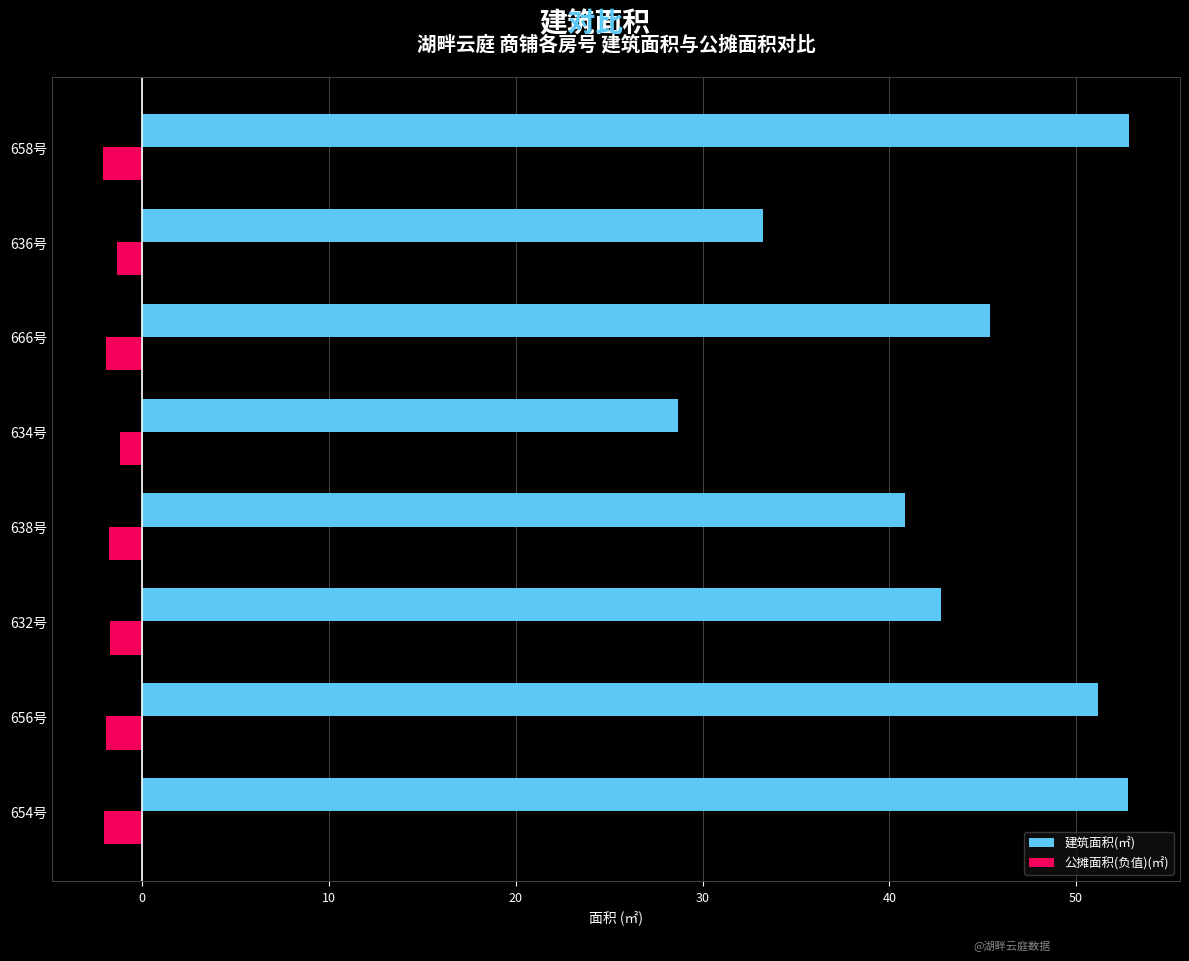

What is the smallest value displayed?

-2.1